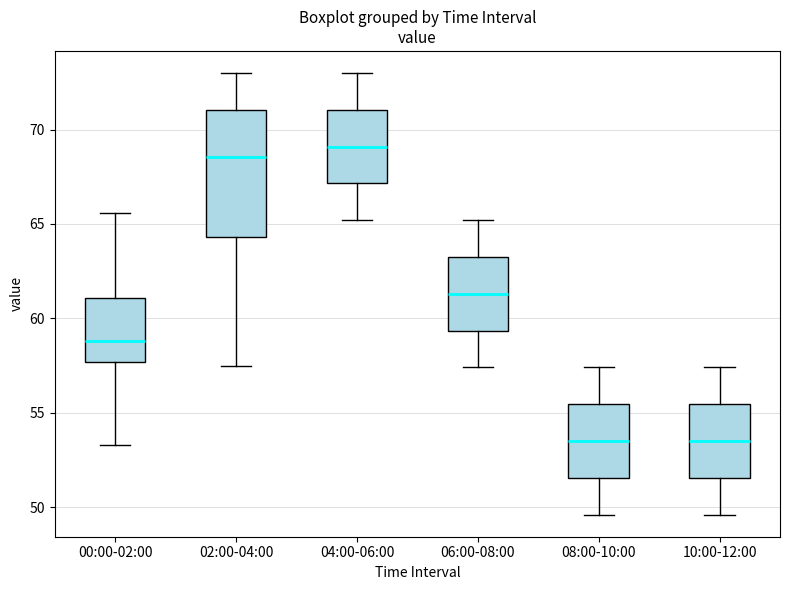

Where does the median line of the box for 00:00-02:00 sit on the y-axis? The values are not printed on the chart, so give them approximately, as read against the axis.

59.0